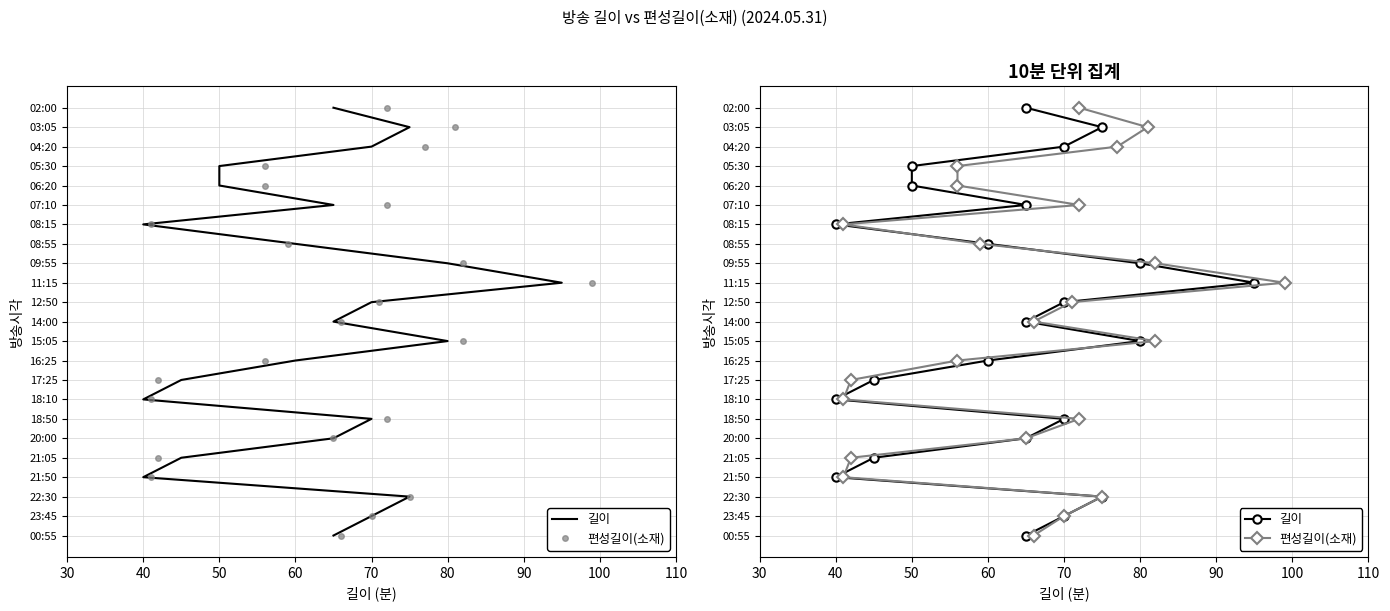

What are all the series names shown in the legend?

길이, 편성길이(소재)